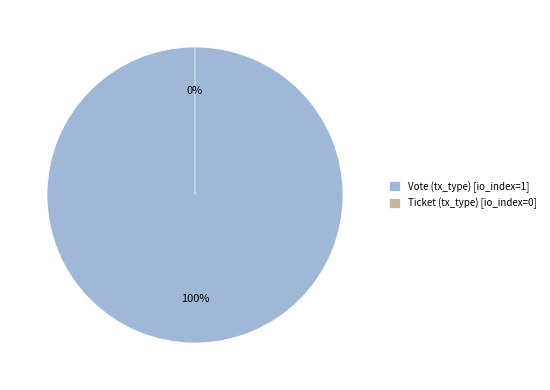

Which slice is the smallest?

Ticket (tx_type)